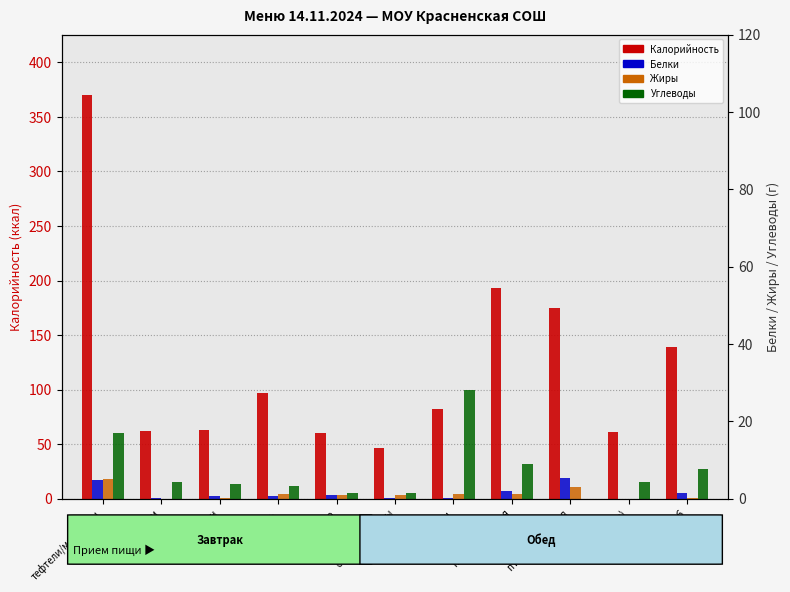

What is the average value of the Калорийность series?

122.5